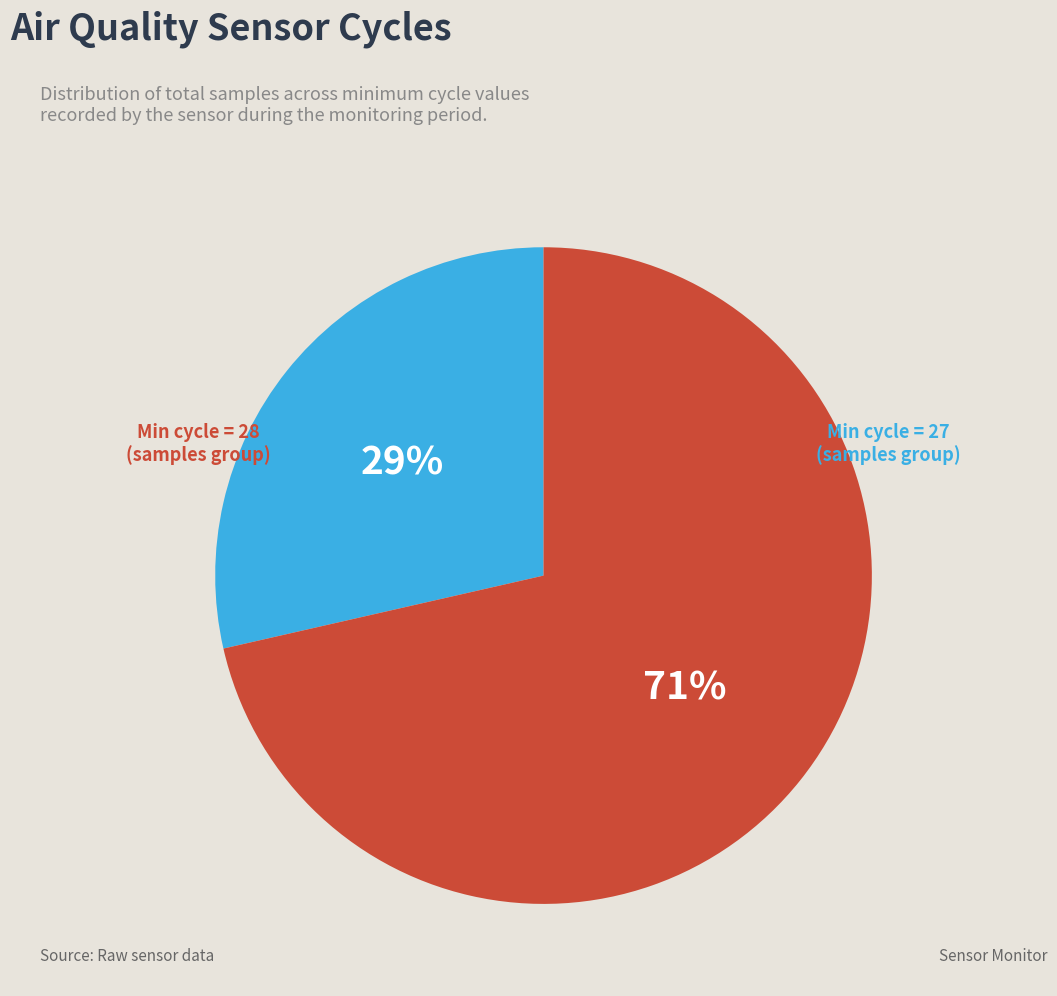

To the nearest percent, what is the average slice percentage?

50%